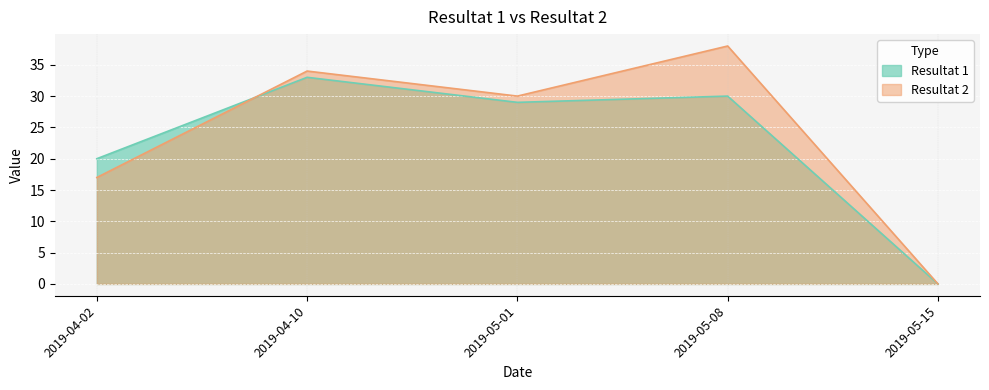

What is the difference between the maximum and minimum values in the Resultat 2 series?

38